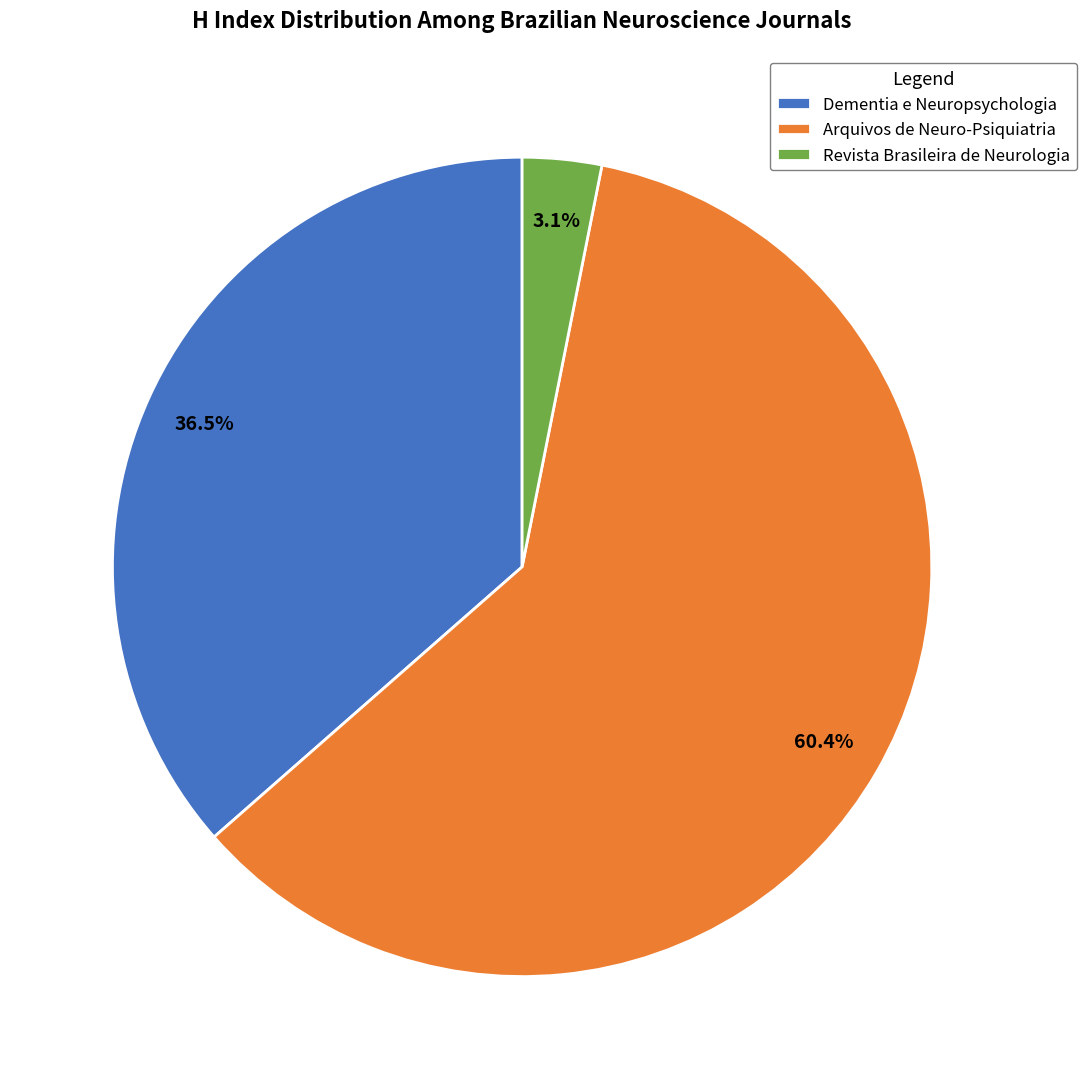

Rank the categories by value from lowest to highest.

Revista Brasileira de Neurologia, Dementia e Neuropsychologia, Arquivos de Neuro-Psiquiatria